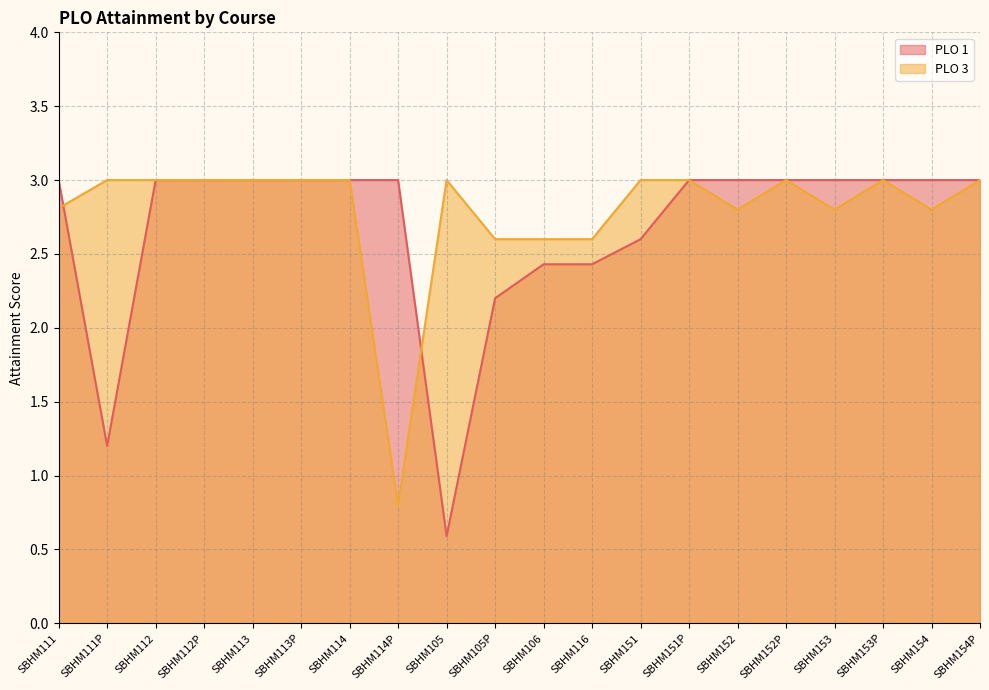

At which category does the chart reach its minimum across all series?

SBHM105